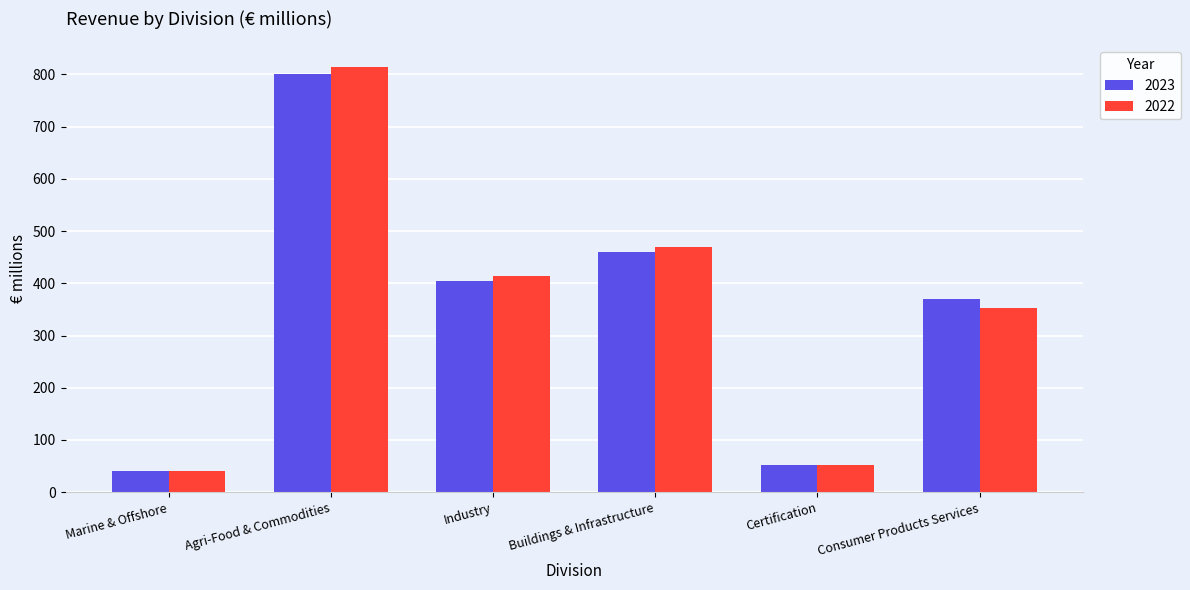

True or false: 2022 has a value of 469.4 at Buildings & Infrastructure.

True